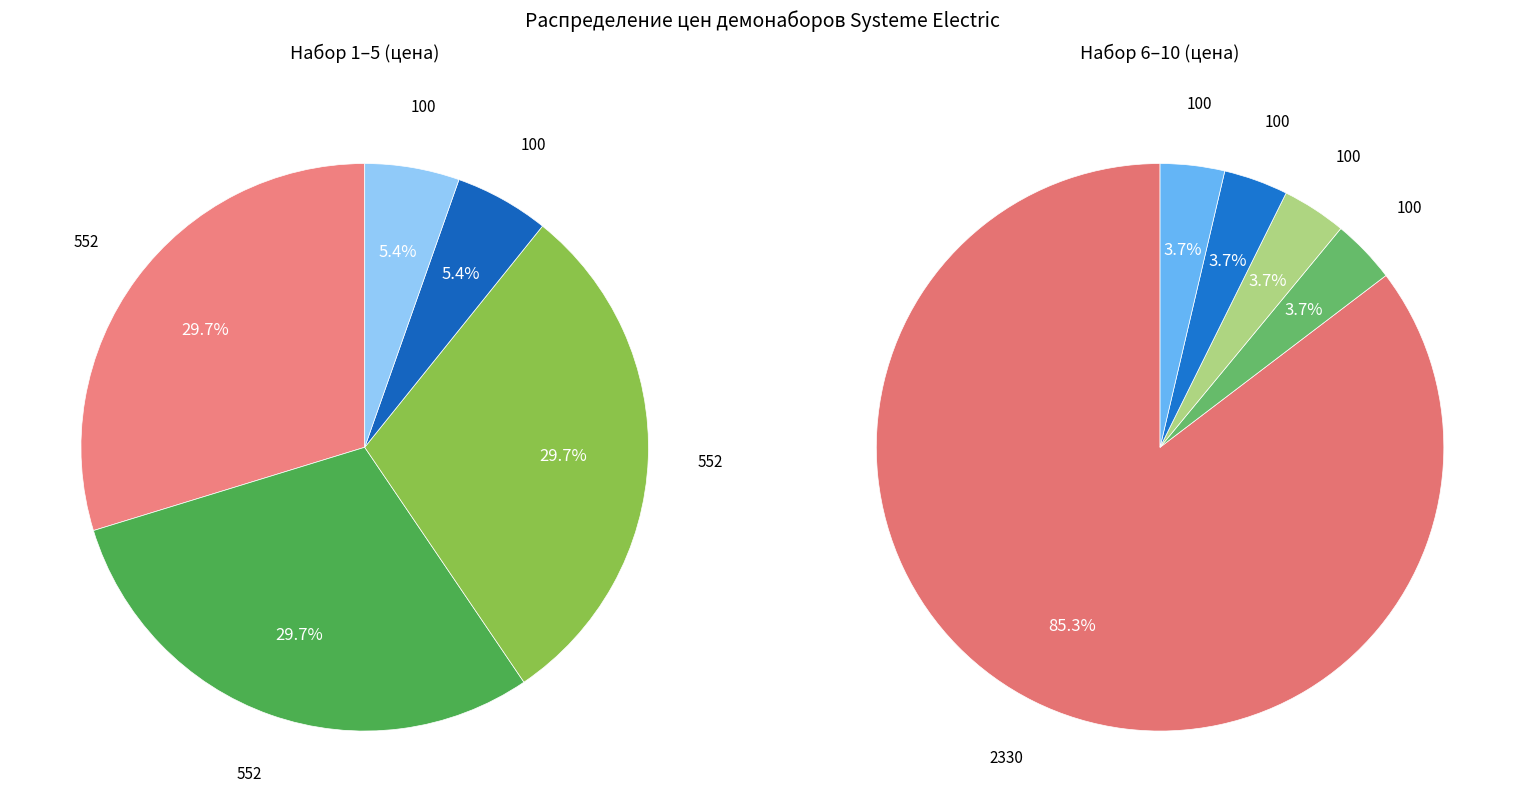

Does RT-SET-ATLASNAT-COLOR represent more than half of the total?

No